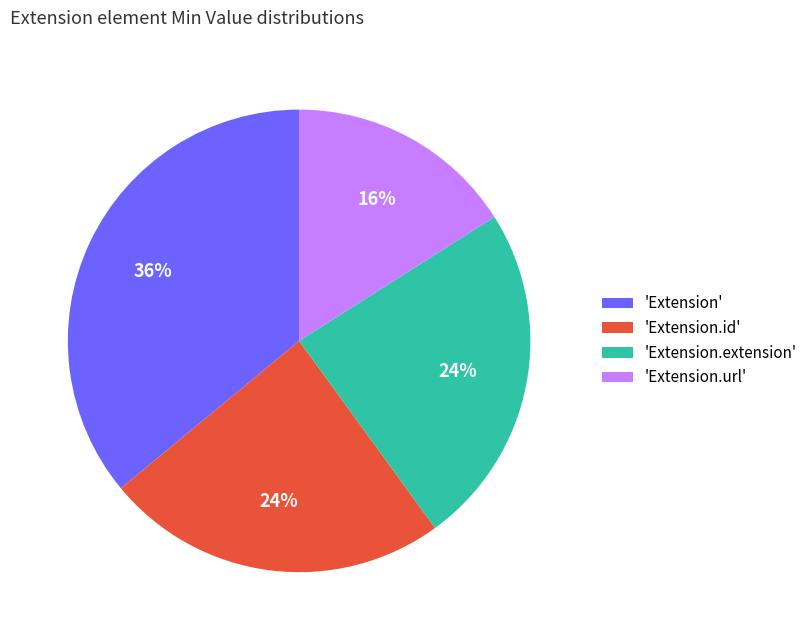

Is it true that 'Extension.id' is 15% of the pie?

False